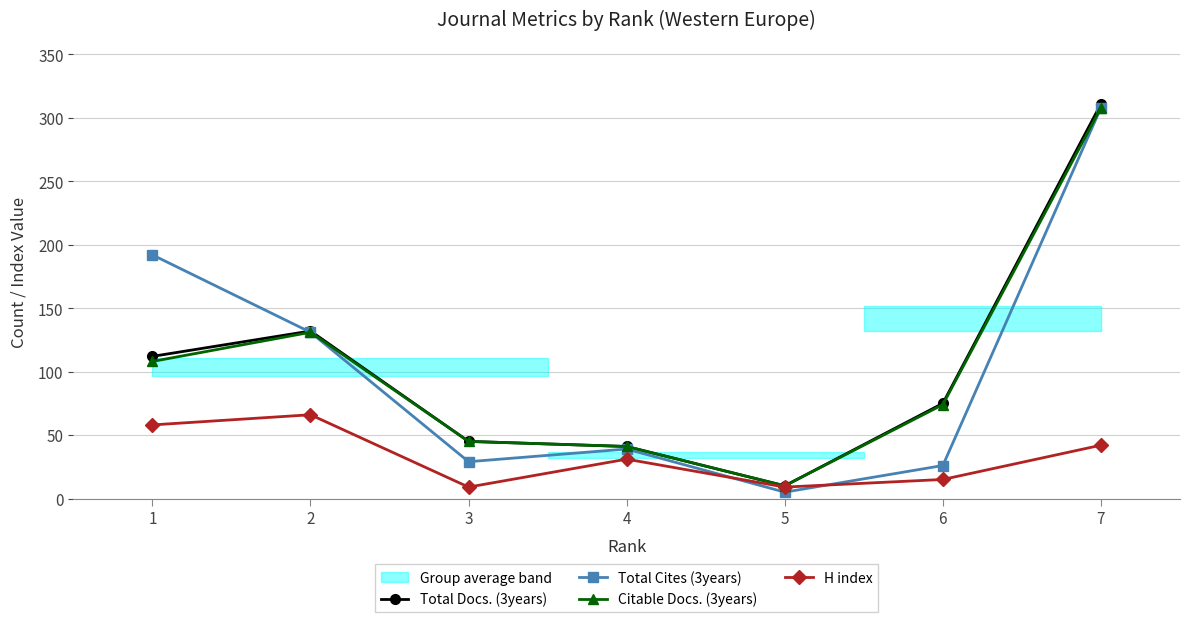

Reading right to left, extract all data points from this chart.

Total Docs. (3years): 311	75	10	41	45	132	112
Total Cites (3years): 308	26	5	39	29	131	192
Citable Docs. (3years): 308	74	10	41	45	131	108
H index: 42	15	9	31	9	66	58